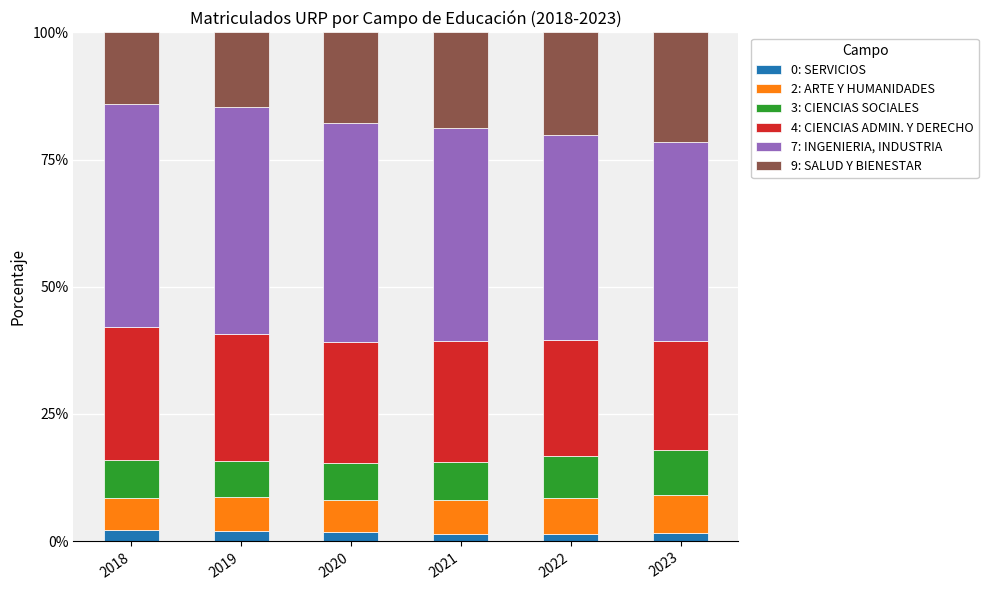

What is the total value across all series at 2019?

100.0